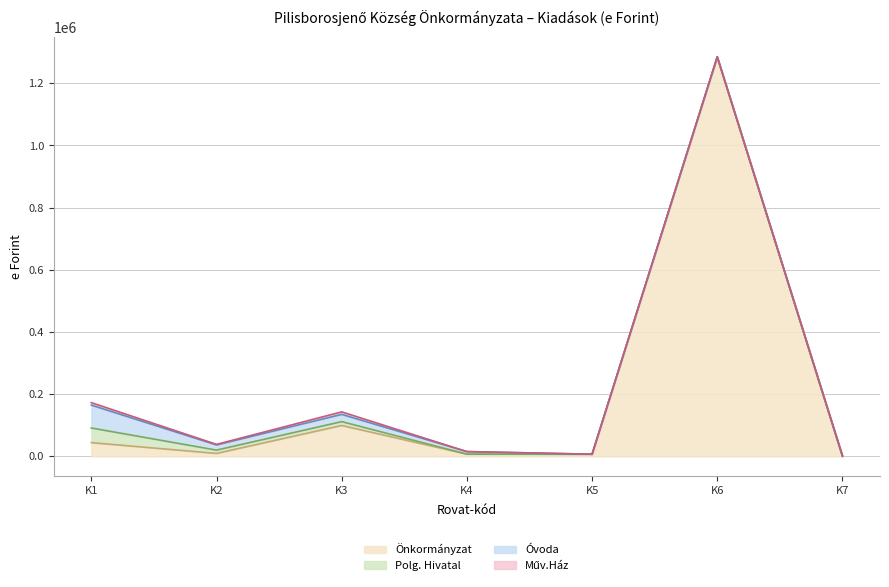

Does the chart display data point markers on the line(s)?

No